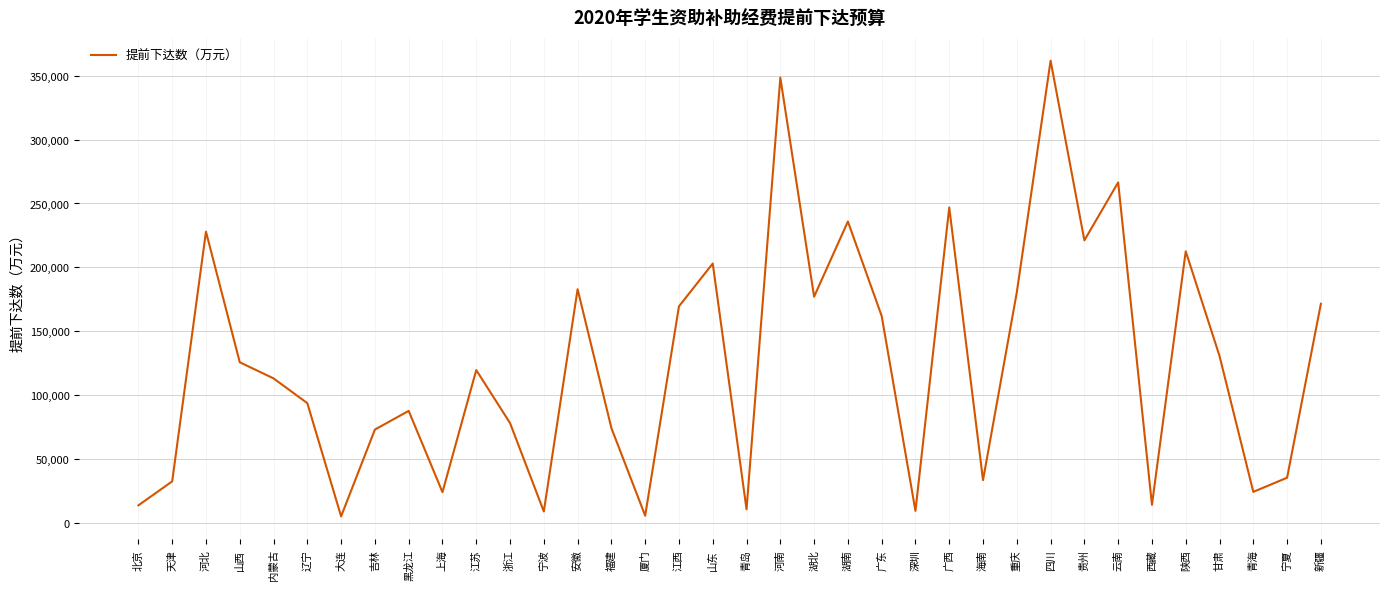

How many values are below 119584?

18